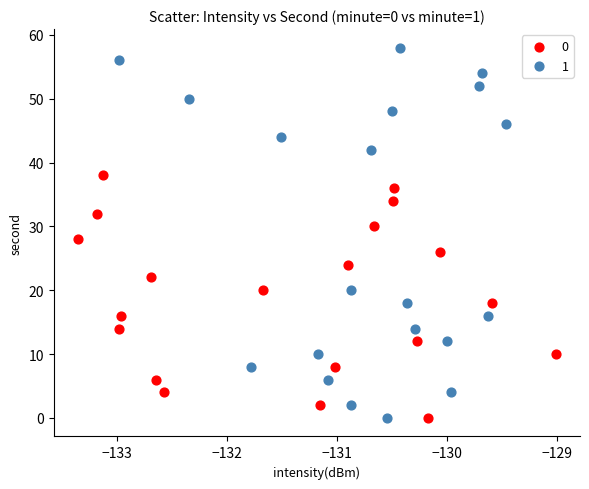

What are all the series names shown in the legend?

0, 1